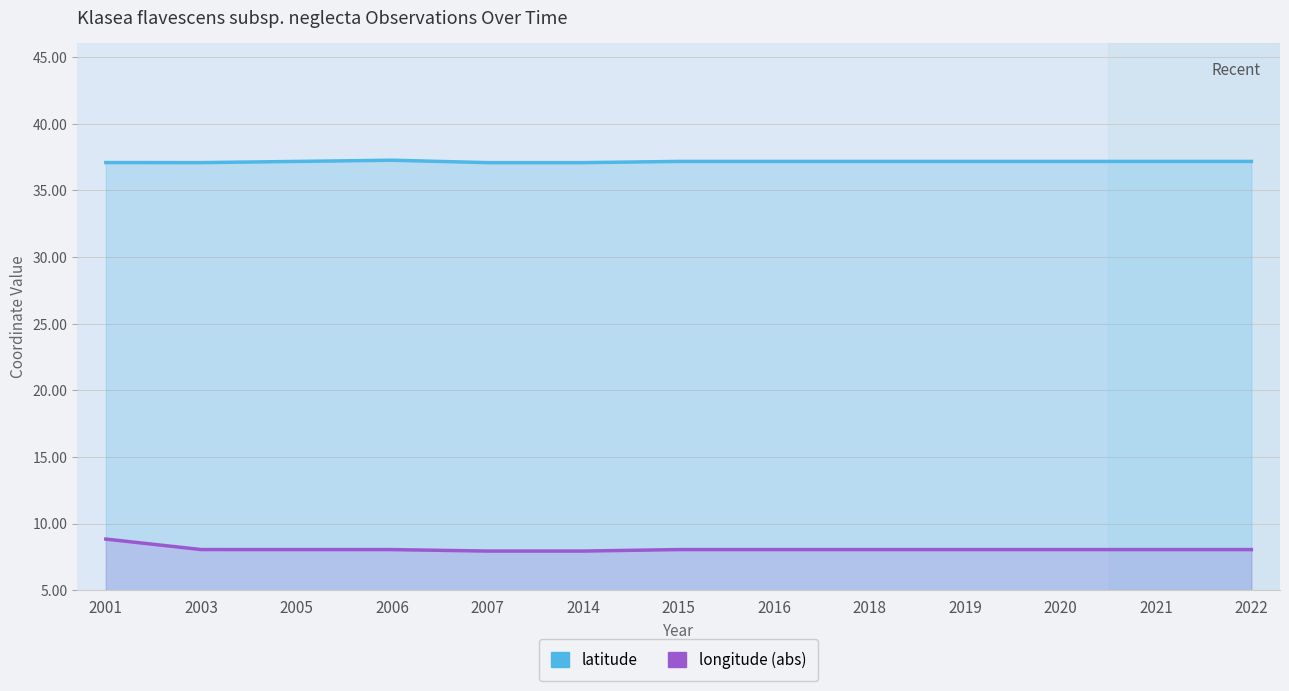

Rank the categories by latitude value from highest to lowest.

2006, 2005, 2015, 2016, 2018, 2019, 2020, 2021, 2022, 2001, 2003, 2007, 2014